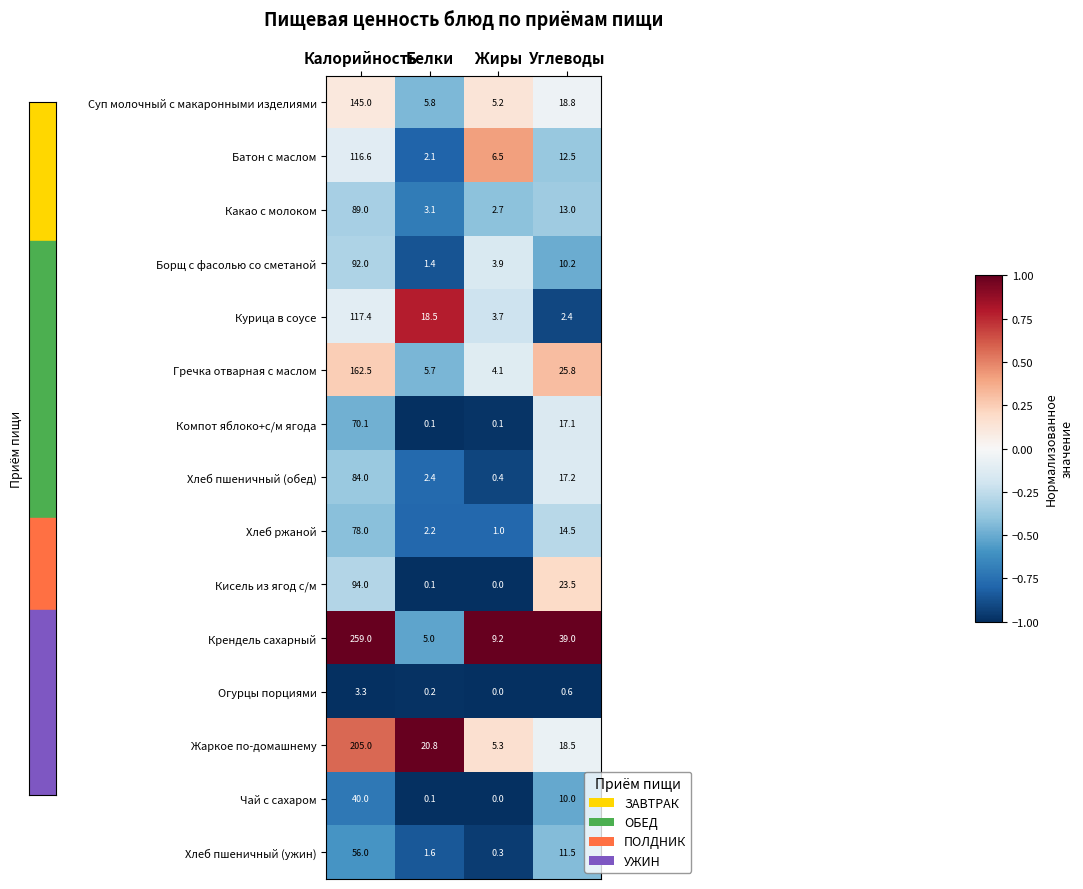

What is the spread (max minus min) of values at Калорийность?

255.7